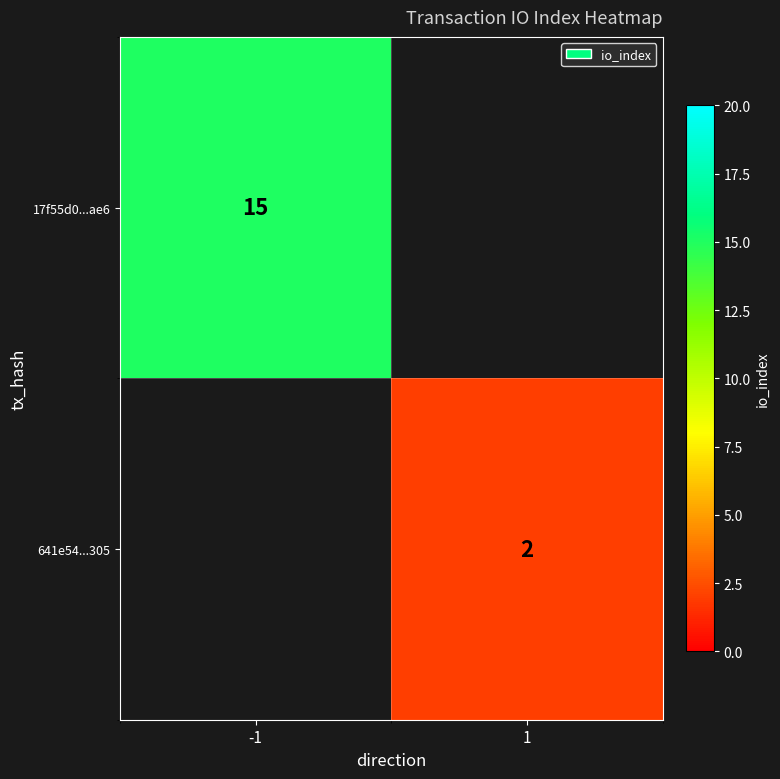

True or false: 17f55d0...ae6 has a value of 24 at -1.

False